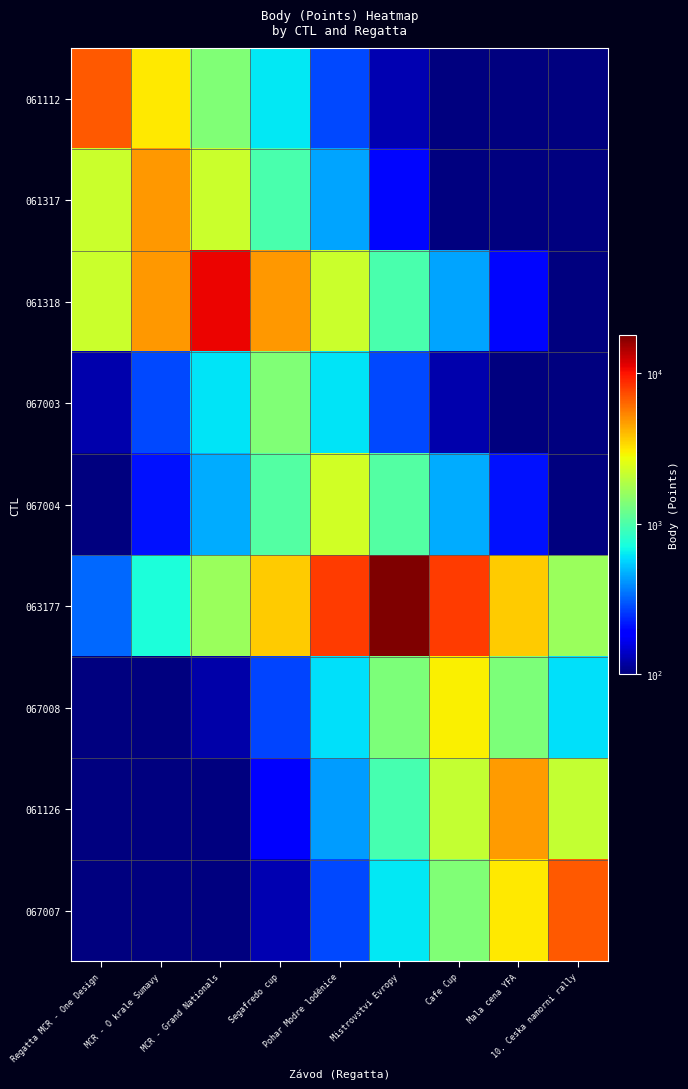

Which series changed the most between MCR - O krale Sumavy and Pohar Modre loděnice?

063177